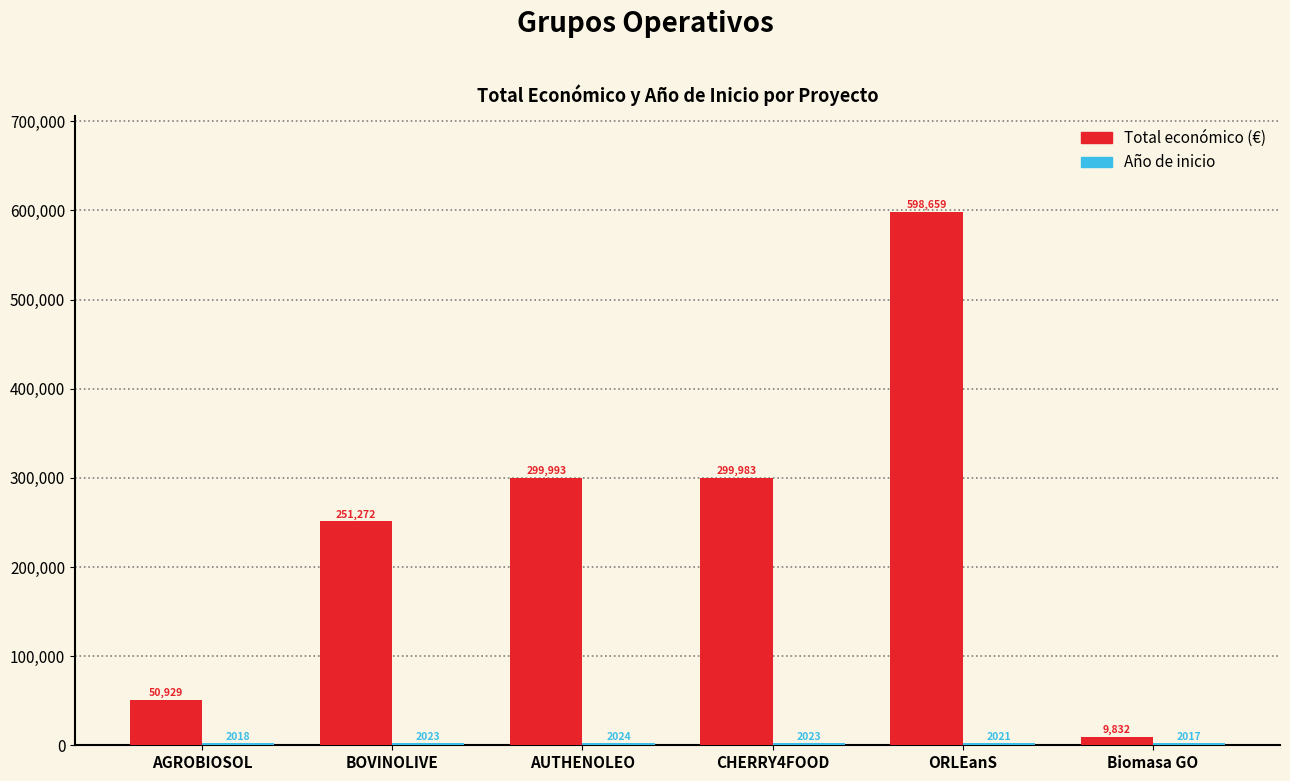

Is it true that Total económico (€) equals 50929 at AGROBIOSOL?

True